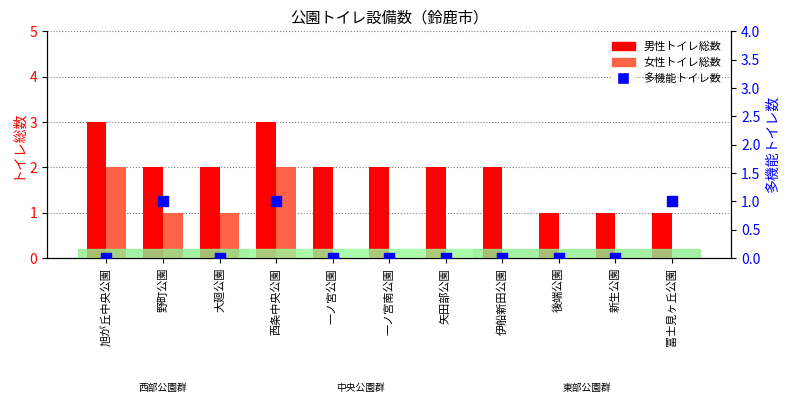

Is the value of 男性トイレ総数 at 後端公園 greater than the value of 多機能トイレ数 at 冨士見ヶ丘公園?

No